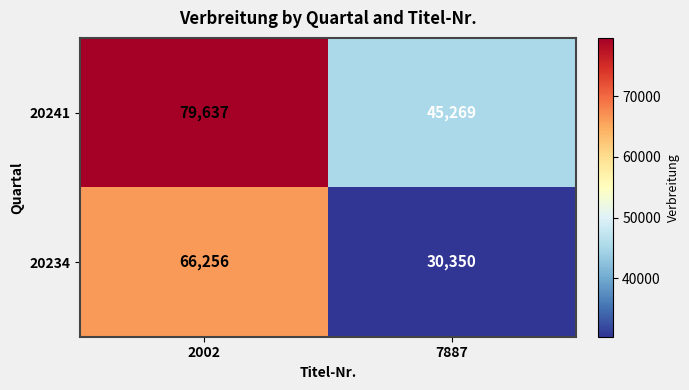

Reading right to left, what are all the values shown in this chart?

20241: 45269	79637
20234: 30350	66256